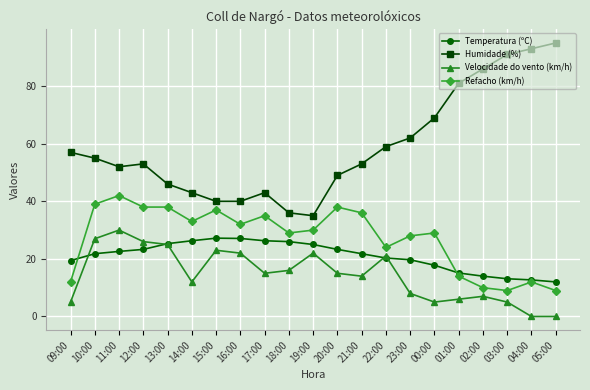

Rank the series at 20:00 from lowest to highest value.

Velocidade do vento (km/h), Temperatura (ºC), Refacho (km/h), Humidade (%)